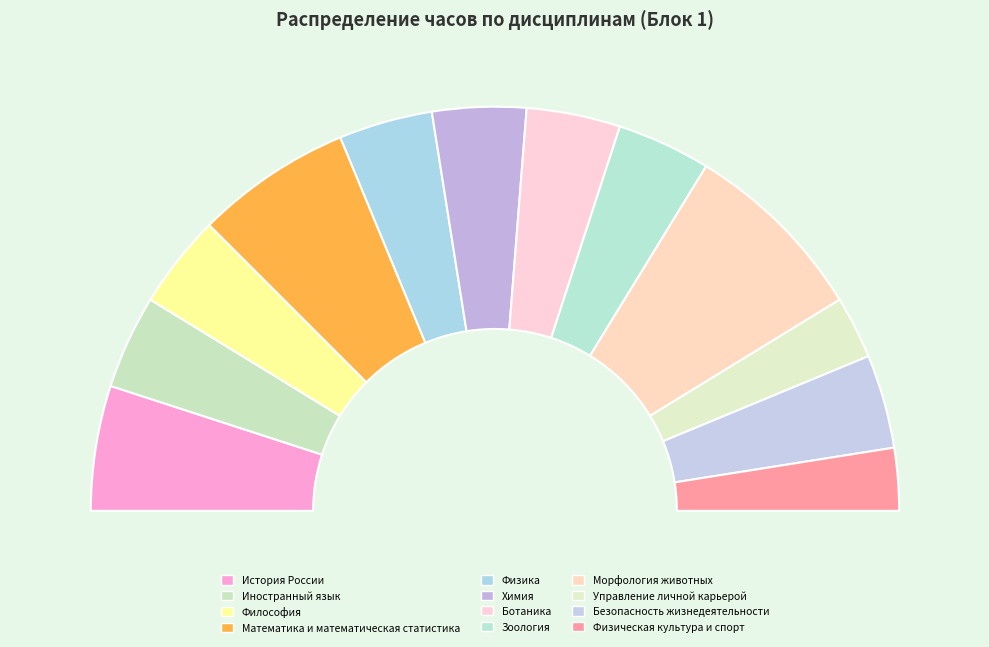

To the nearest percent, what is the difference between the largest and smallest slice percentages?

10%